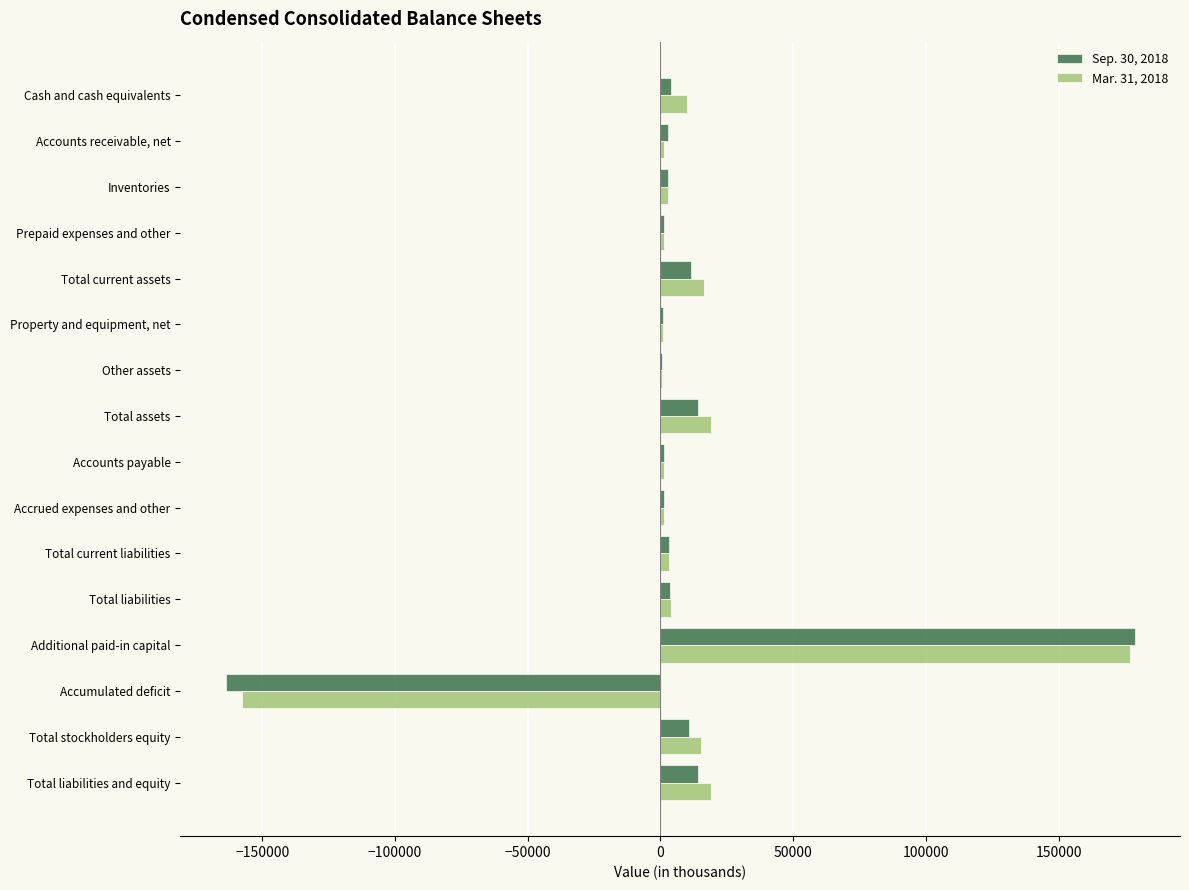

Is it true that Mar. 31, 2018 equals 34501 at Total liabilities and equity?

False